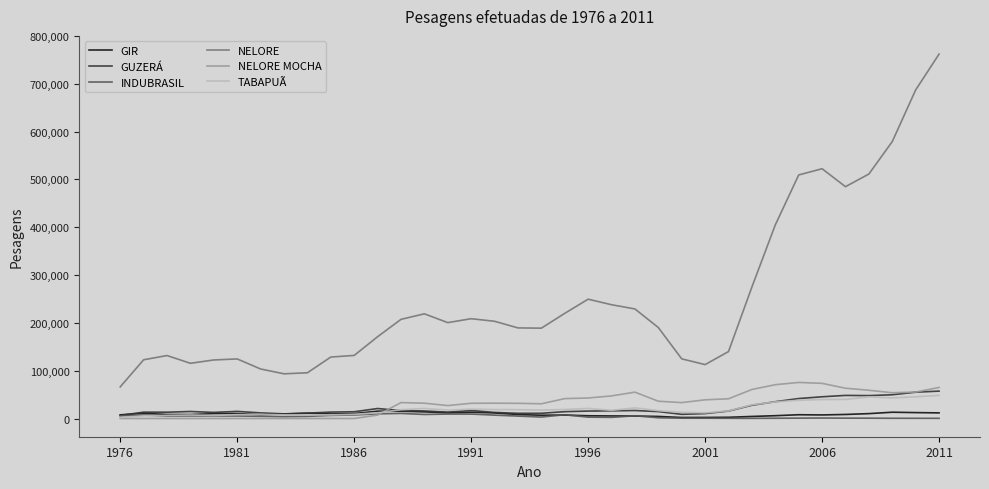

True or false: NELORE and NELORE MOCHA intersect in this chart.

False